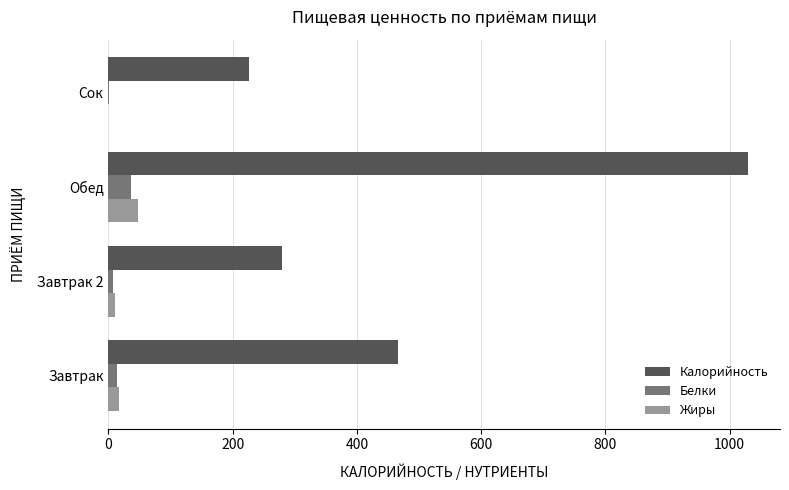

The Жиры series shows 47.4 at Обед. True or false?

True